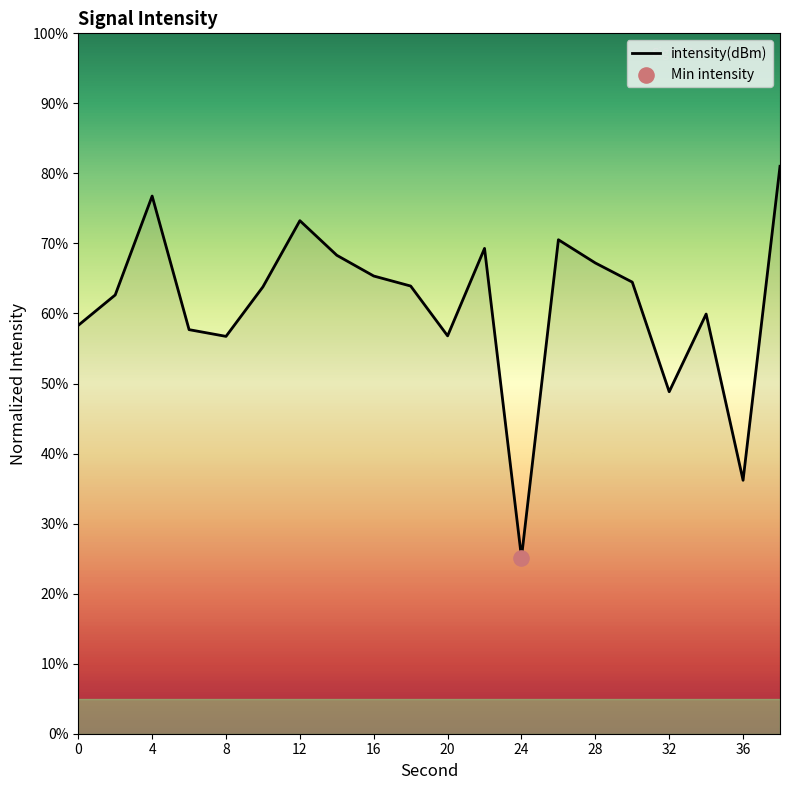

What is the greatest value displayed?

81.0